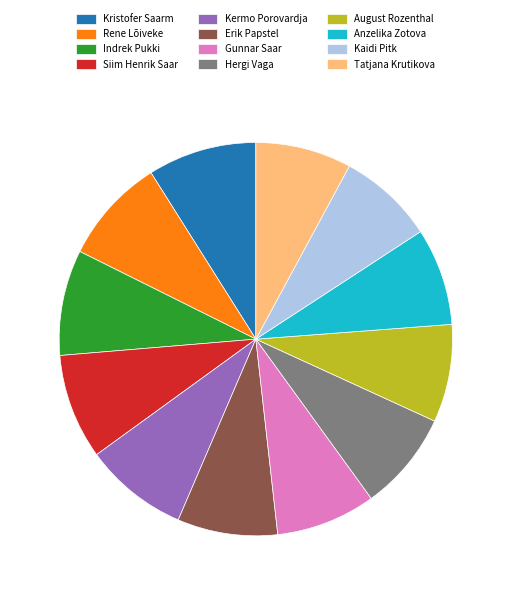

Is Siim Henrik Saar the majority of the pie?

No